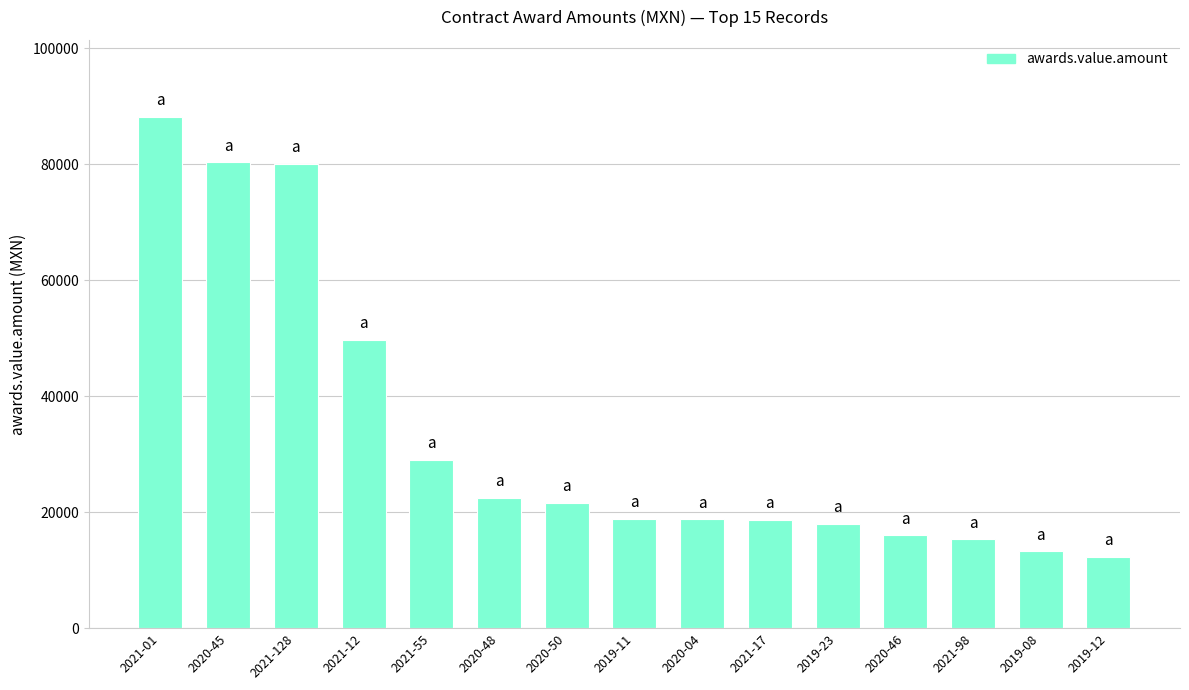

Are the bars horizontal?

No